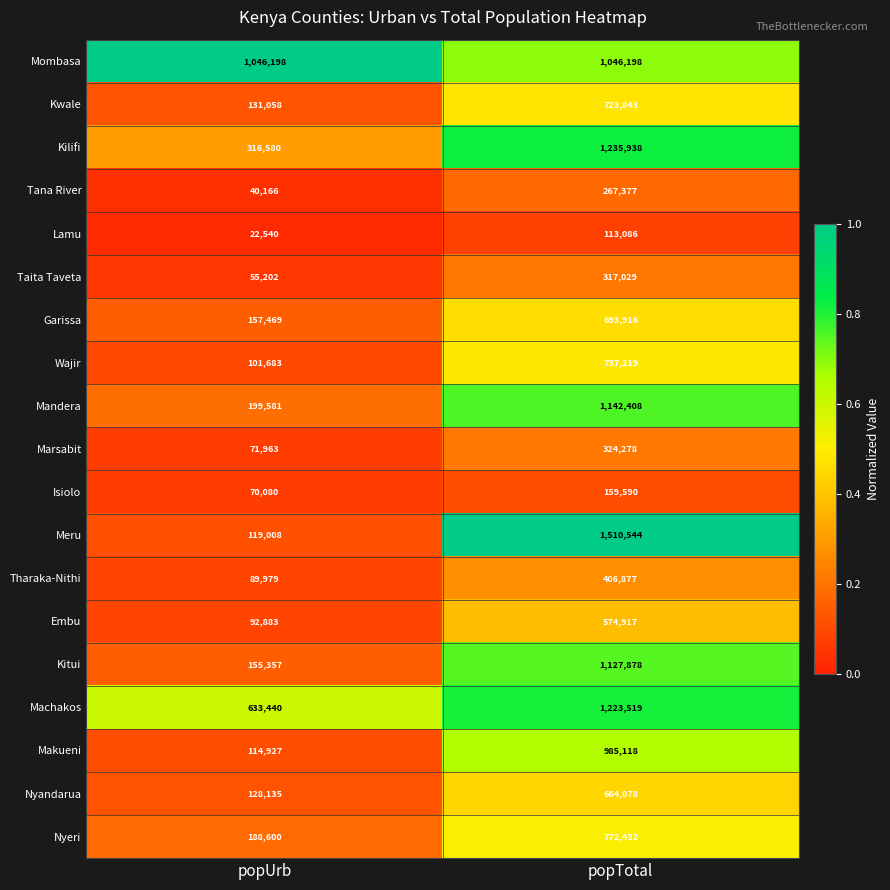

Which series has the widest spread of values?

Meru